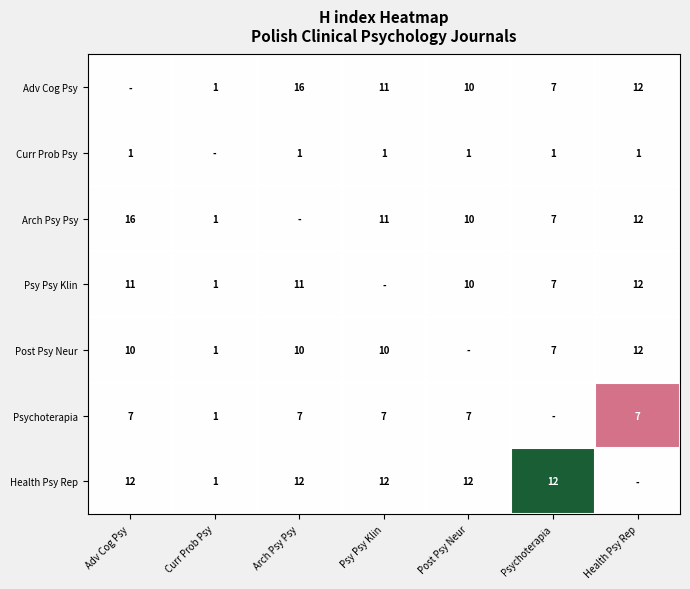

The value of Health Psy Rep at Adv Cog Psy is 12. True or false?

True